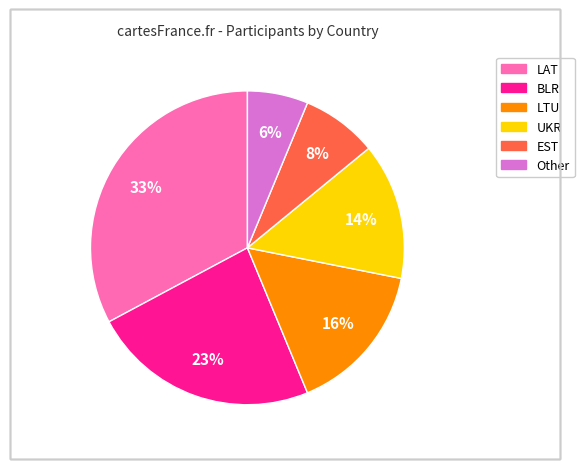

Is the sum of BLR and EST greater than half?

No